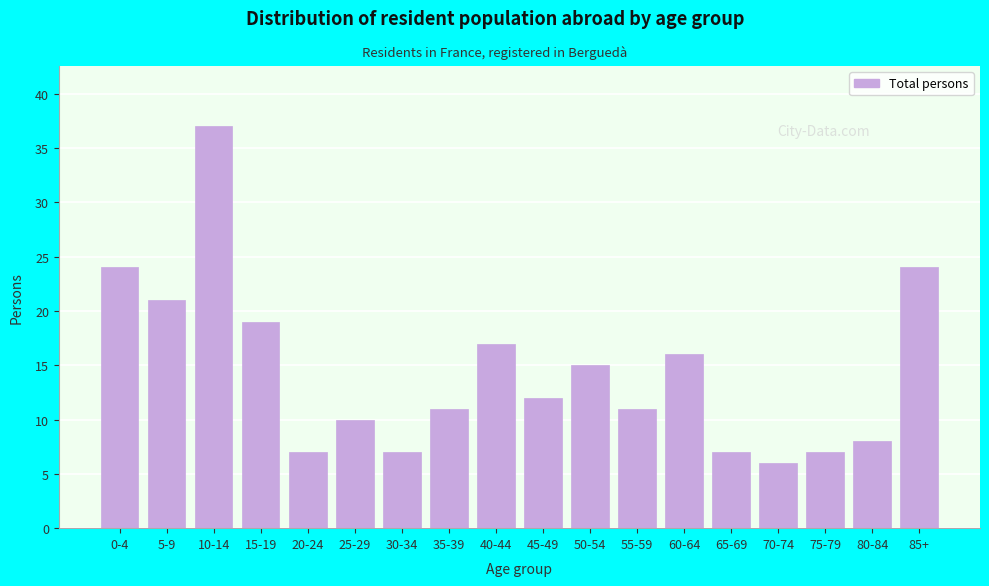

Reading right to left, extract all data points from this chart.

24	8	7	6	7	16	11	15	12	17	11	7	10	7	19	37	21	24